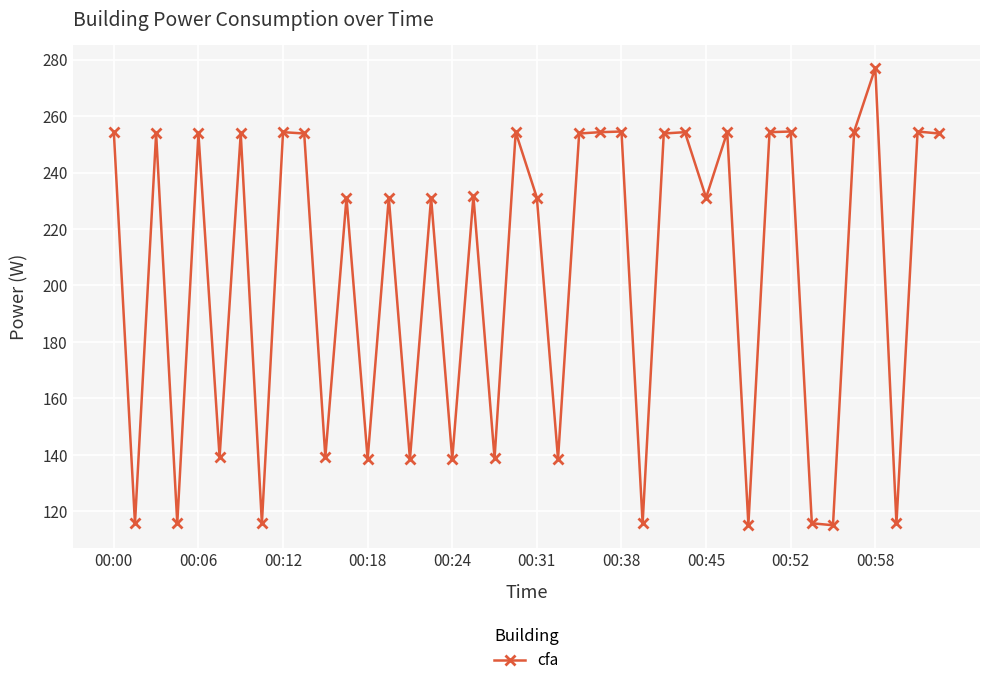

True or false: the data has more than 0 interior local peaks.

True